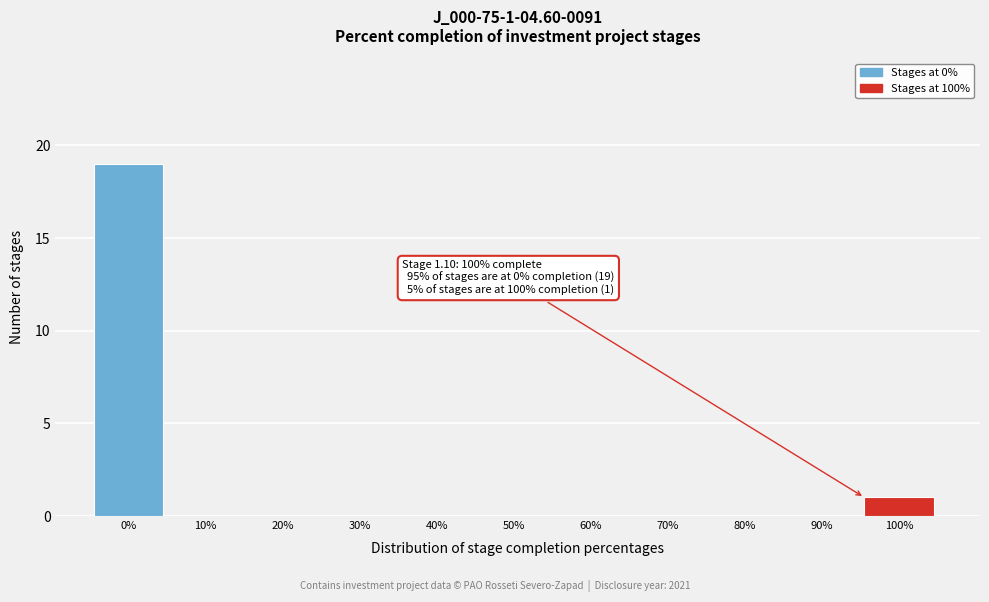

Reading right to left, list all the values displayed in this chart.

100%=1	90%=0	80%=0	70%=0	60%=0	50%=0	40%=0	30%=0	20%=0	10%=0	0%=19